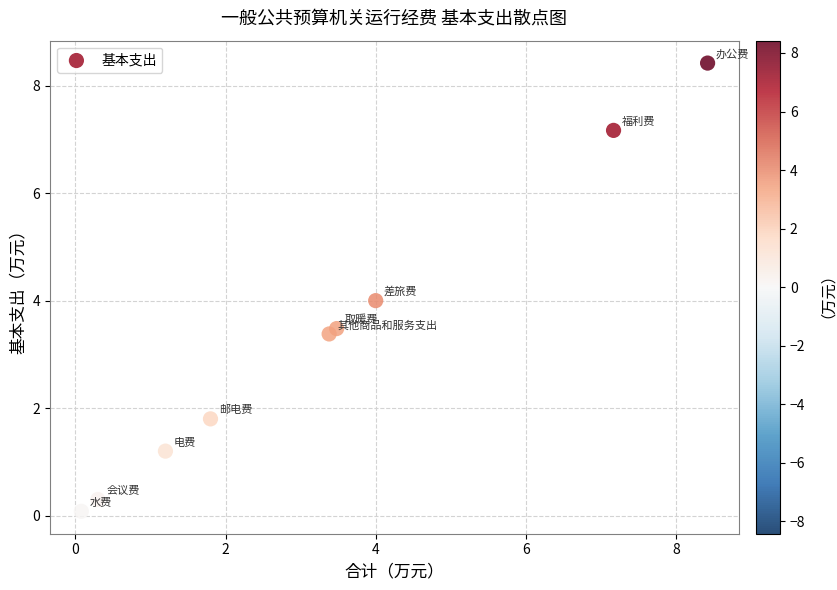

What is the average Y value?

3.3